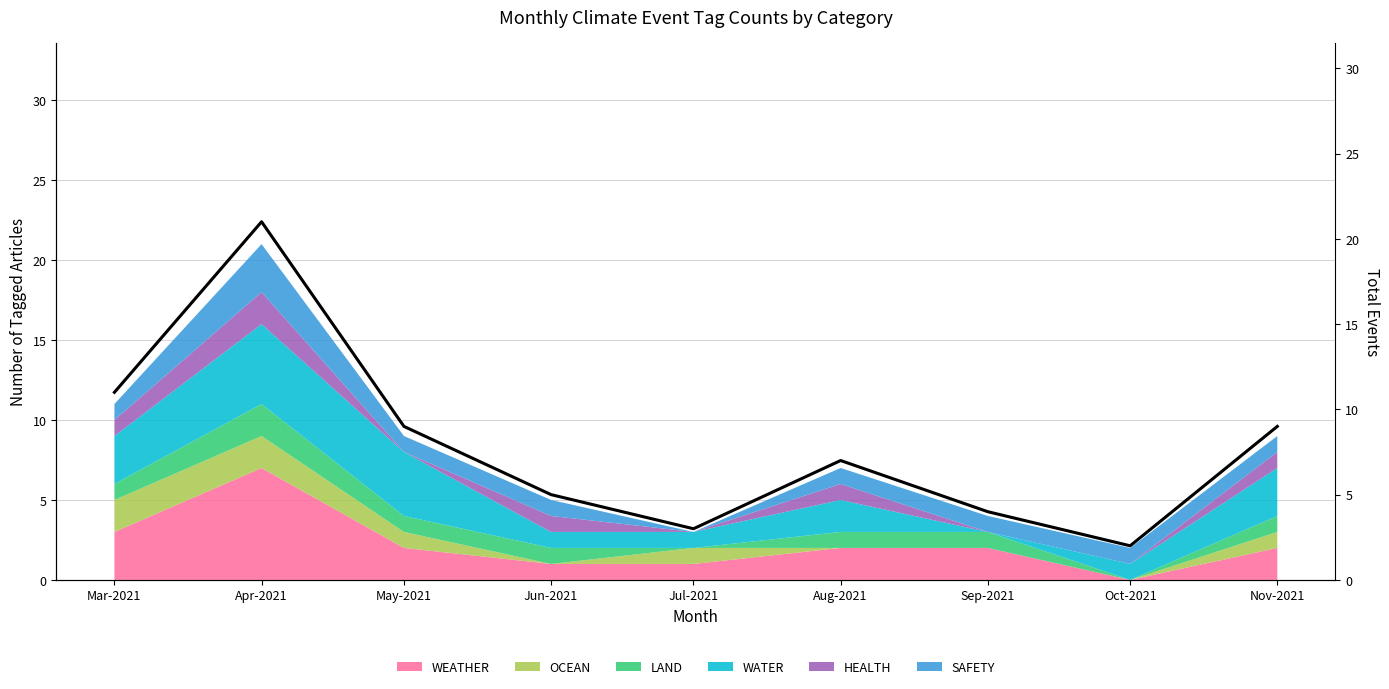

What position from the right is Nov-2021?

1